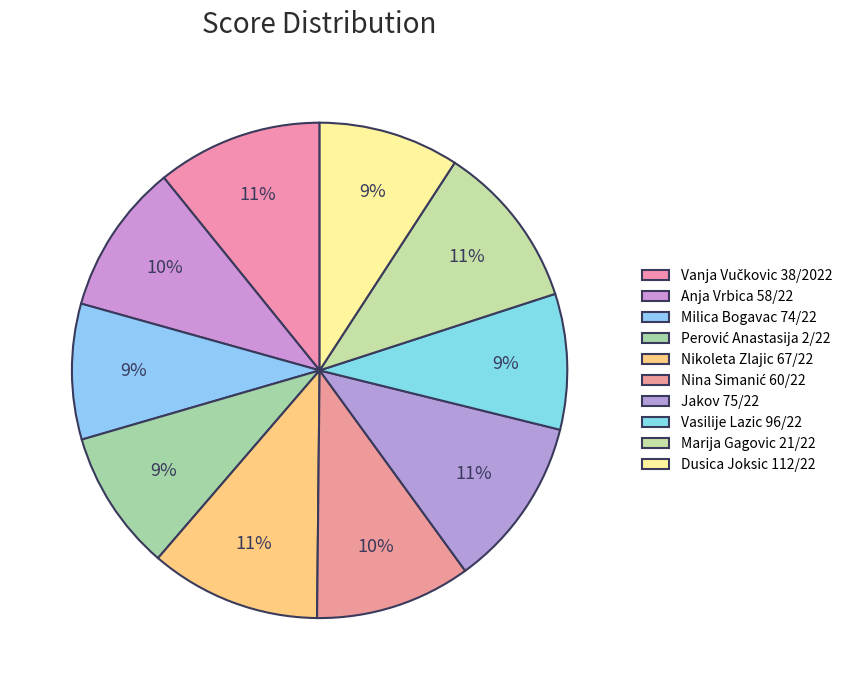

The Nikoleta Zlajic 67/22 slice represents 17% of the pie. True or false?

False